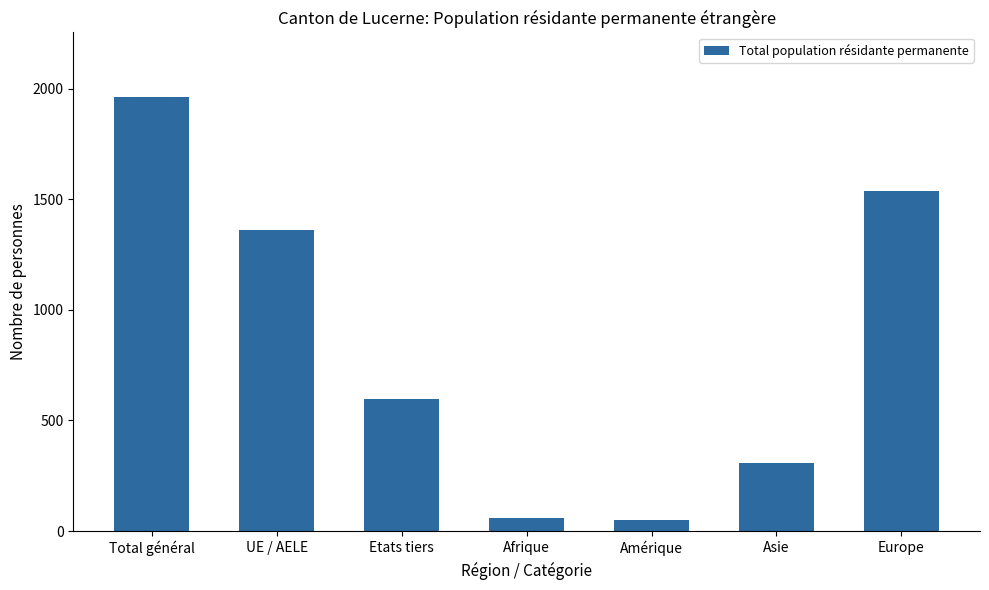

What is the label of the 6th bar from the left?

Asie